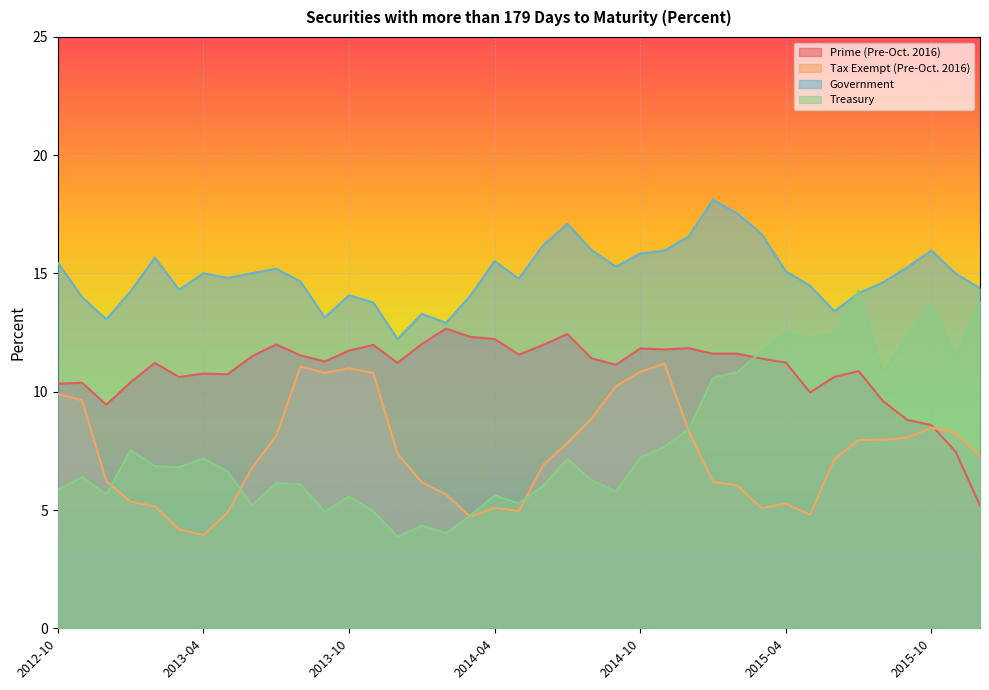

Reading left to right, list all the values displayed in this chart.

Prime (Pre-Oct. 2016): 2012-10=10.3	2012-11=10.4	2012-12=9.4	2013-01=10.4	2013-02=11.2	2013-03=10.6	2013-04=10.8	2013-05=10.7	2013-06=11.5	2013-07=12.0	2013-08=11.5	2013-09=11.3	2013-10=11.7	2013-11=12.0	2013-12=11.2	2014-01=12.0	2014-02=12.7	2014-03=12.3	2014-04=12.2	2014-05=11.6	2014-06=12.0	2014-07=12.4	2014-08=11.4	2014-09=11.1	2014-10=11.8	2014-11=11.8	2014-12=11.8	2015-01=11.6	2015-02=11.6	2015-03=11.4	2015-04=11.2	2015-05=10.0	2015-06=10.6	2015-07=10.9	2015-08=9.6	2015-09=8.8	2015-10=8.6	2015-11=7.5	2015-12=5.2
Tax Exempt (Pre-Oct. 2016): 2012-10=9.9	2012-11=9.6	2012-12=6.2	2013-01=5.3	2013-02=5.2	2013-03=4.2	2013-04=3.9	2013-05=4.9	2013-06=6.8	2013-07=8.1	2013-08=11.1	2013-09=10.8	2013-10=11.0	2013-11=10.8	2013-12=7.4	2014-01=6.2	2014-02=5.7	2014-03=4.7	2014-04=5.1	2014-05=5.0	2014-06=6.9	2014-07=7.8	2014-08=8.9	2014-09=10.2	2014-10=10.8	2014-11=11.2	2014-12=8.3	2015-01=6.2	2015-02=6.0	2015-03=5.1	2015-04=5.3	2015-05=4.8	2015-06=7.2	2015-07=8.0	2015-08=8.0	2015-09=8.1	2015-10=8.5	2015-11=8.3	2015-12=7.3
Government: 2012-10=15.5	2012-11=14.0	2012-12=13.1	2013-01=14.2	2013-02=15.7	2013-03=14.3	2013-04=15.0	2013-05=14.8	2013-06=15.0	2013-07=15.2	2013-08=14.7	2013-09=13.1	2013-10=14.1	2013-11=13.8	2013-12=12.2	2014-01=13.3	2014-02=12.9	2014-03=14.1	2014-04=15.5	2014-05=14.8	2014-06=16.2	2014-07=17.1	2014-08=16.0	2014-09=15.3	2014-10=15.8	2014-11=16.0	2014-12=16.6	2015-01=18.1	2015-02=17.5	2015-03=16.7	2015-04=15.1	2015-05=14.5	2015-06=13.4	2015-07=14.2	2015-08=14.6	2015-09=15.3	2015-10=16.0	2015-11=15.0	2015-12=14.4
Treasury: 2012-10=5.9	2012-11=6.4	2012-12=5.7	2013-01=7.5	2013-02=6.9	2013-03=6.8	2013-04=7.2	2013-05=6.6	2013-06=5.2	2013-07=6.1	2013-08=6.1	2013-09=4.9	2013-10=5.6	2013-11=5.0	2013-12=3.9	2014-01=4.3	2014-02=4.0	2014-03=4.8	2014-04=5.6	2014-05=5.3	2014-06=6.0	2014-07=7.2	2014-08=6.3	2014-09=5.8	2014-10=7.2	2014-11=7.7	2014-12=8.4	2015-01=10.6	2015-02=10.8	2015-03=11.7	2015-04=12.5	2015-05=12.3	2015-06=12.5	2015-07=14.3	2015-08=10.8	2015-09=12.3	2015-10=13.7	2015-11=11.5	2015-12=13.8